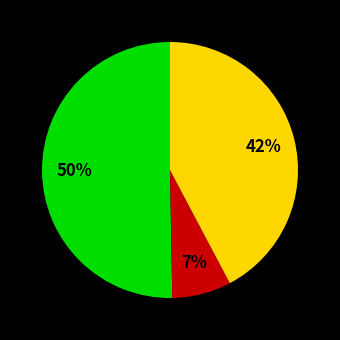

To the nearest percent, what is the difference between the largest and smallest slice percentages?

43%